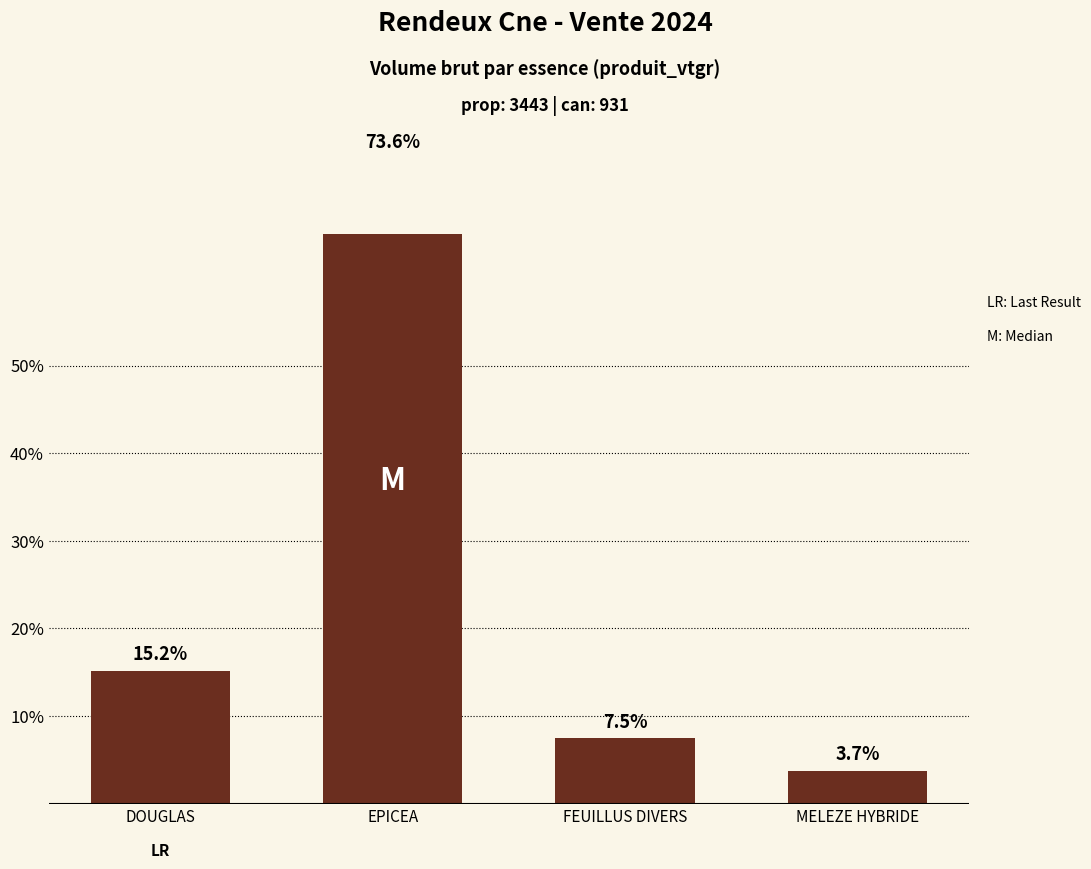

What is the value of the 4th bar from the left?

3.7